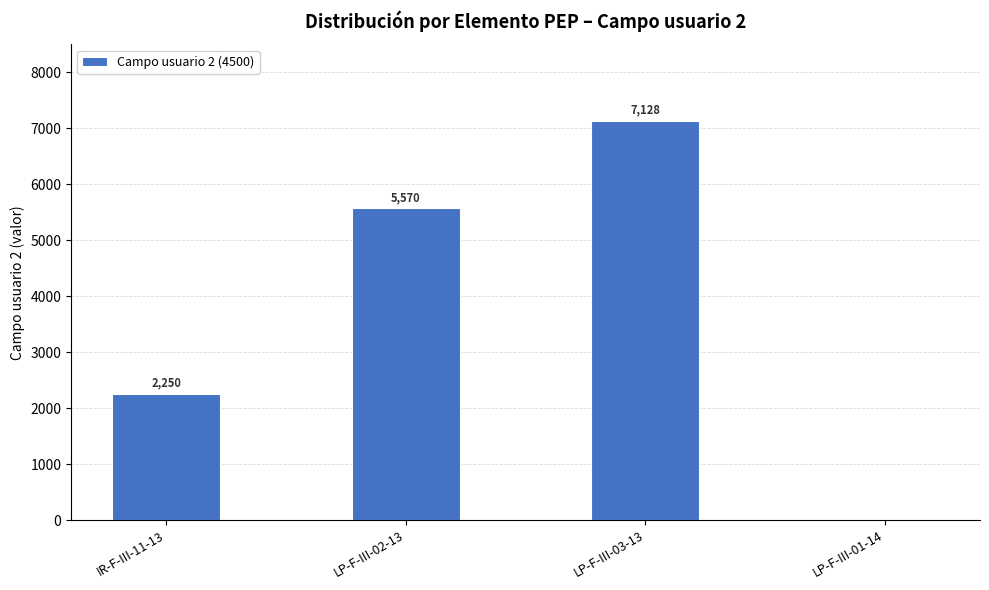

The value at LP-F-III-01-14 is 0. True or false?

True